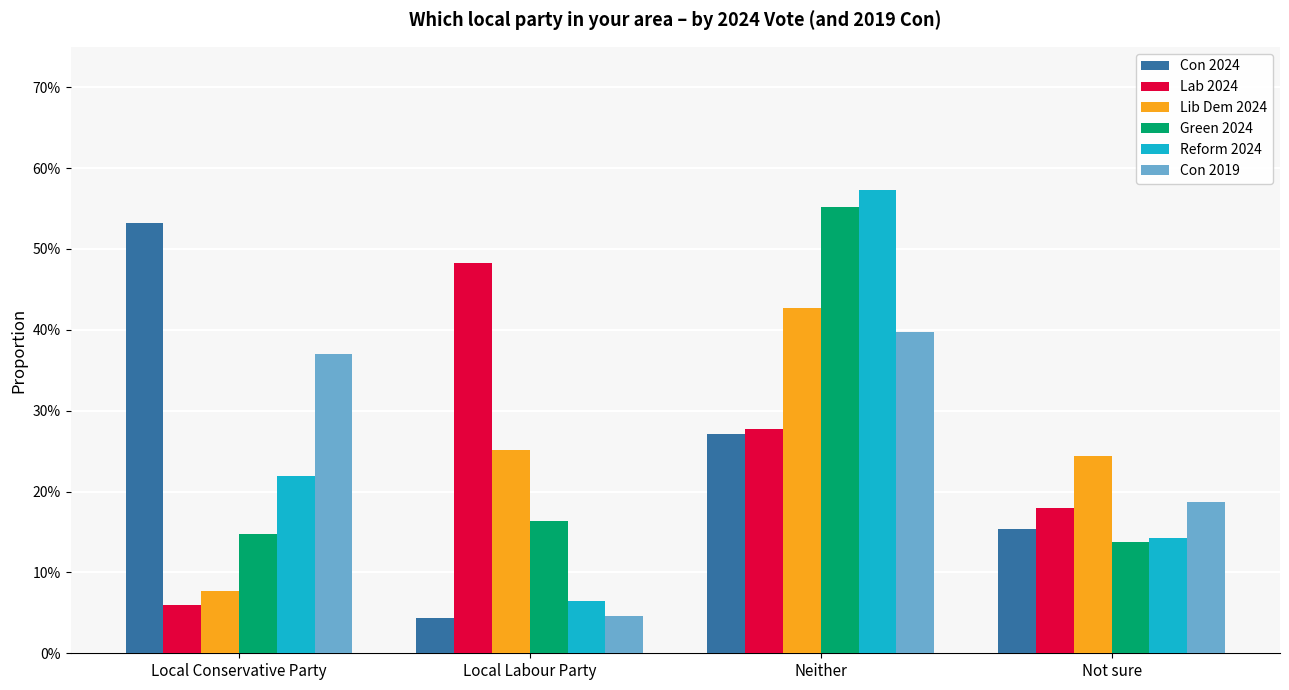

What are all the series names shown in the legend?

Con 2024, Lab 2024, Lib Dem 2024, Green 2024, Reform 2024, Con 2019